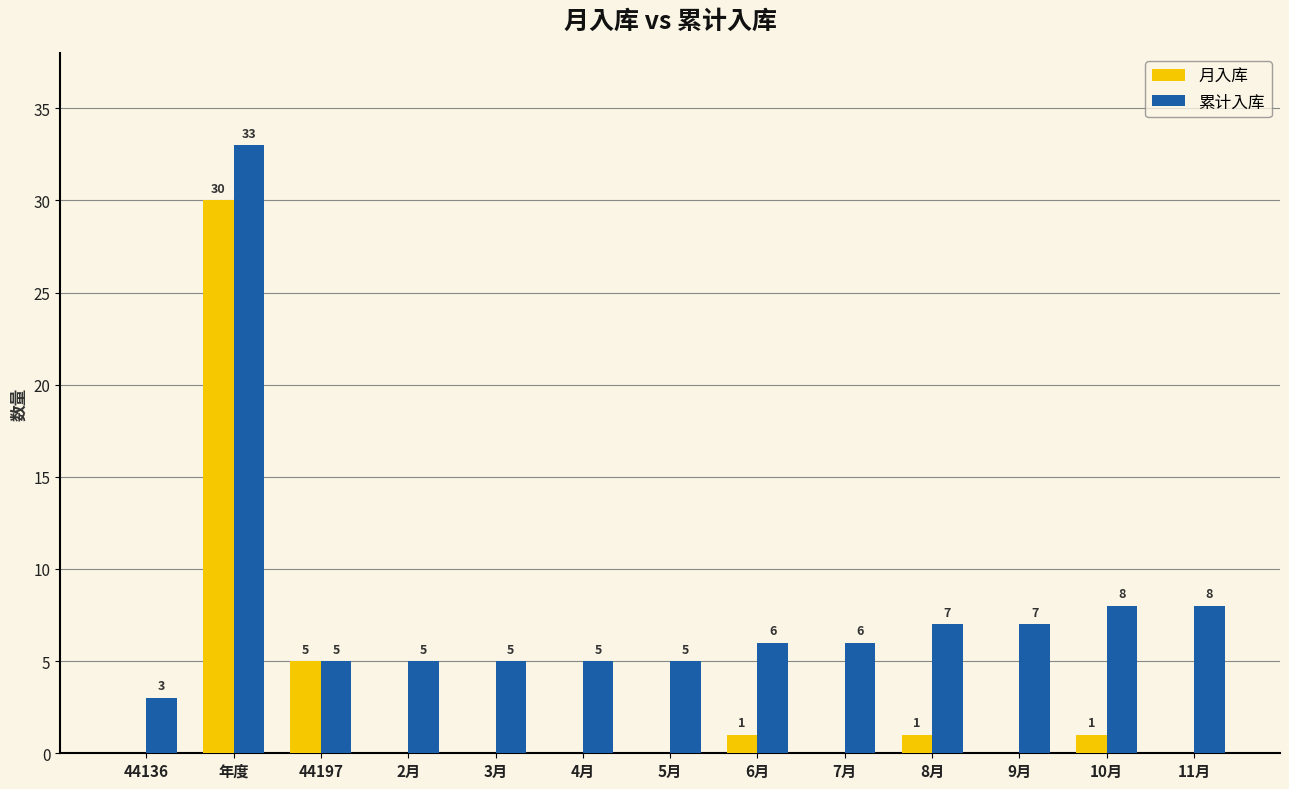

Between 44197 and 7月, which series saw the biggest shift?

月入库